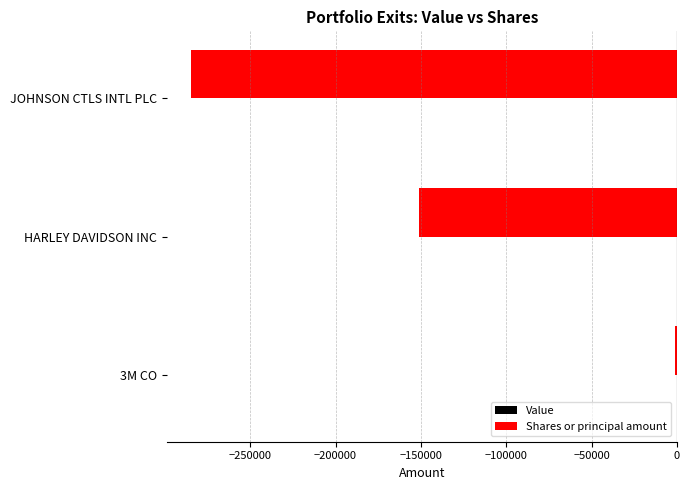

The chart shows a value of -284611 at JOHNSON CTLS INTL PLC. True or false?

True